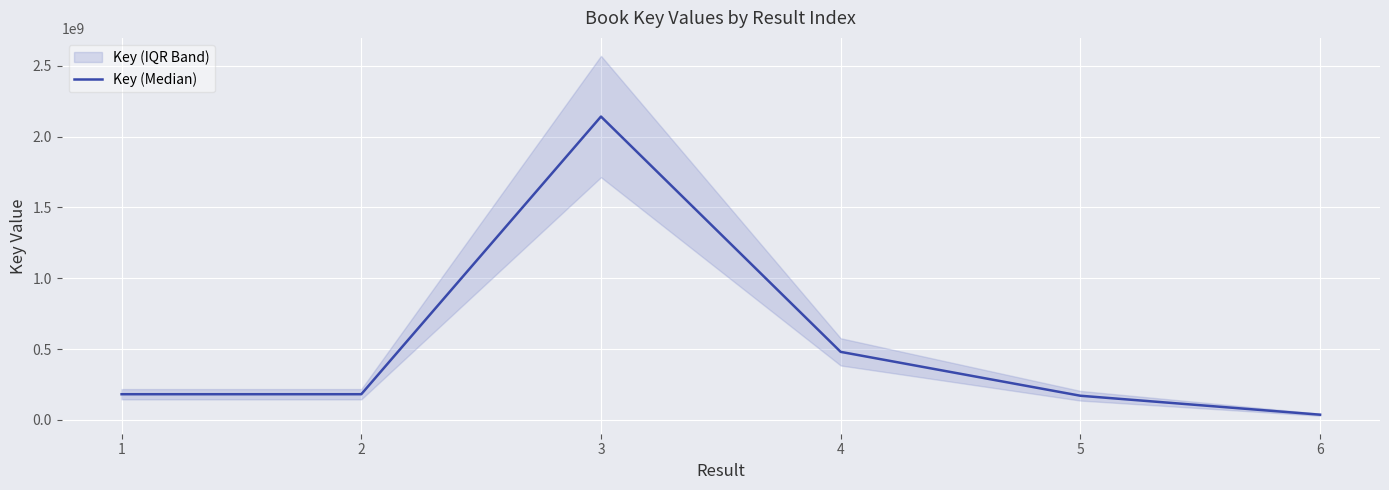

How many points are higher than both their immediate neighbors (excluding endpoints)?

1